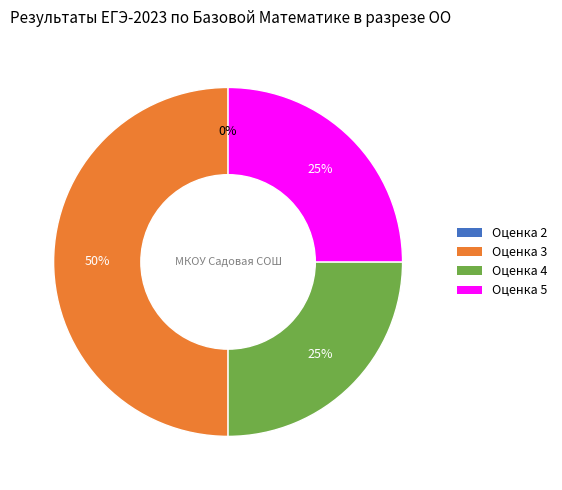

How many segments does this pie chart have?

4